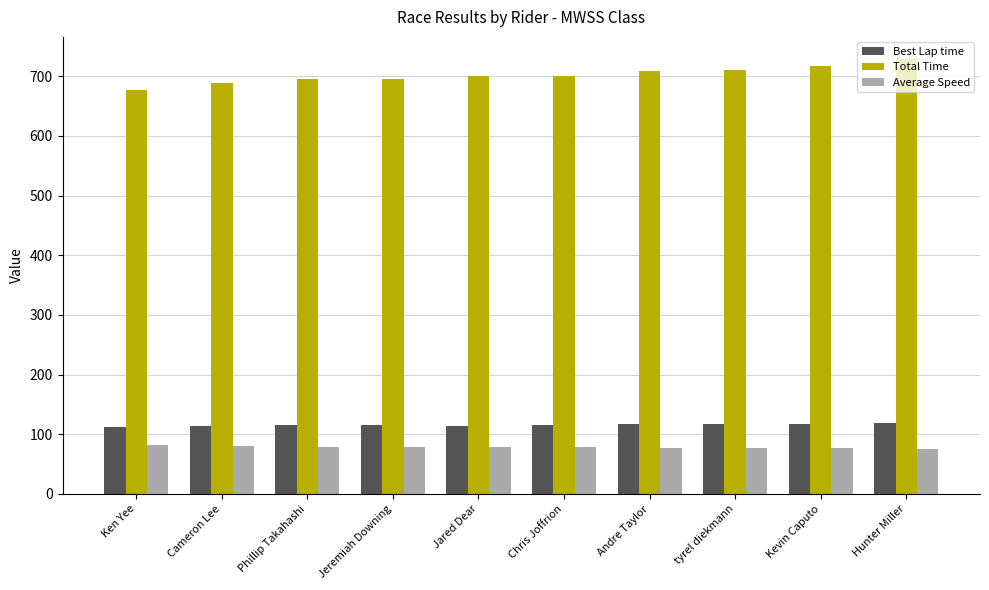

What is the label of the 5th bar from the right?

Chris Joffrion